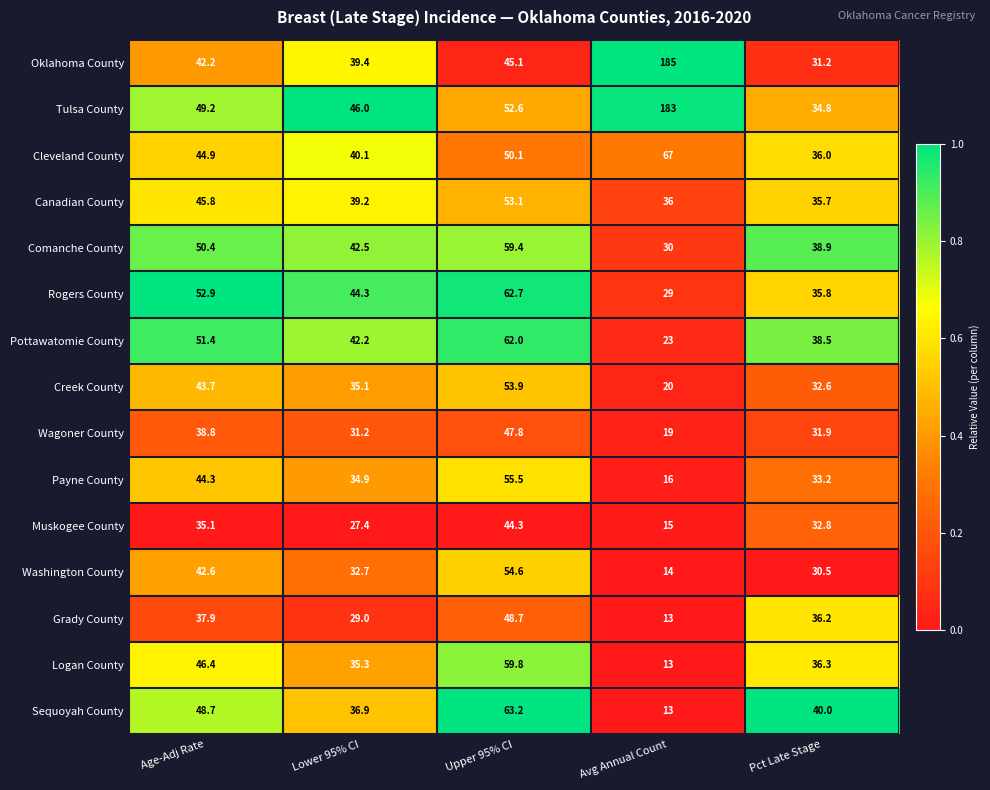

True or false: Muskogee County has a value of 44.3 at Upper 95% CI.

True